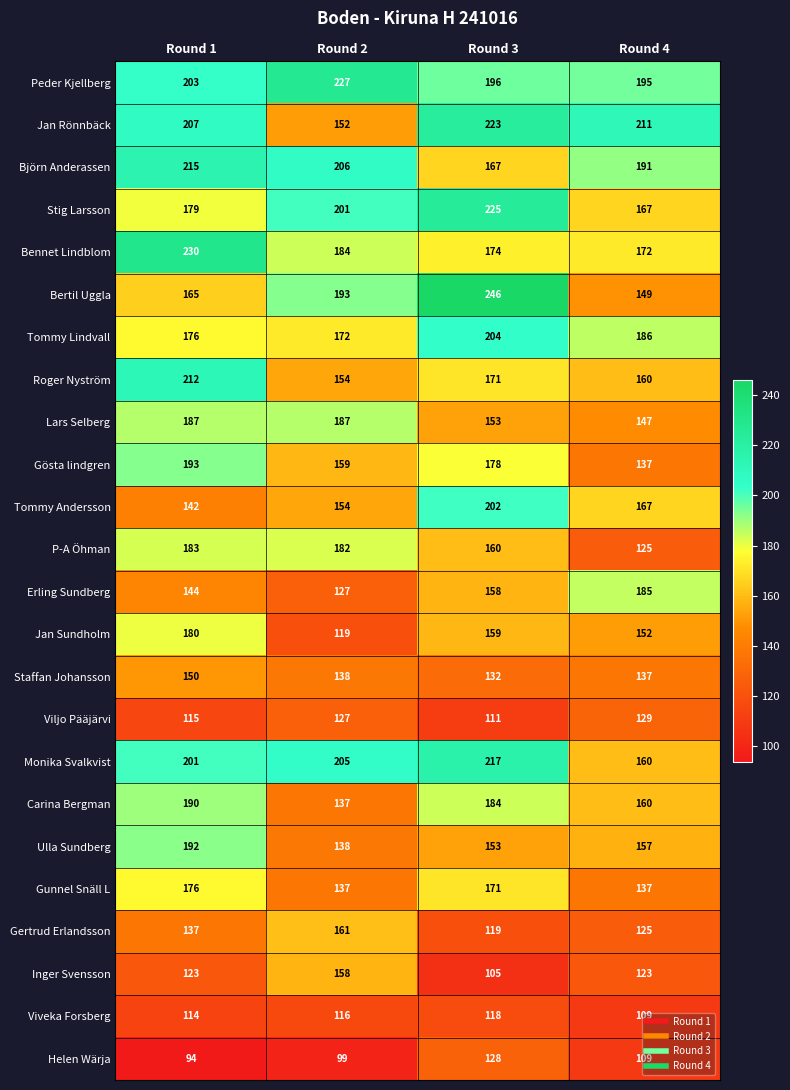

The Roger Nyström series shows 160 at Round 4. True or false?

True